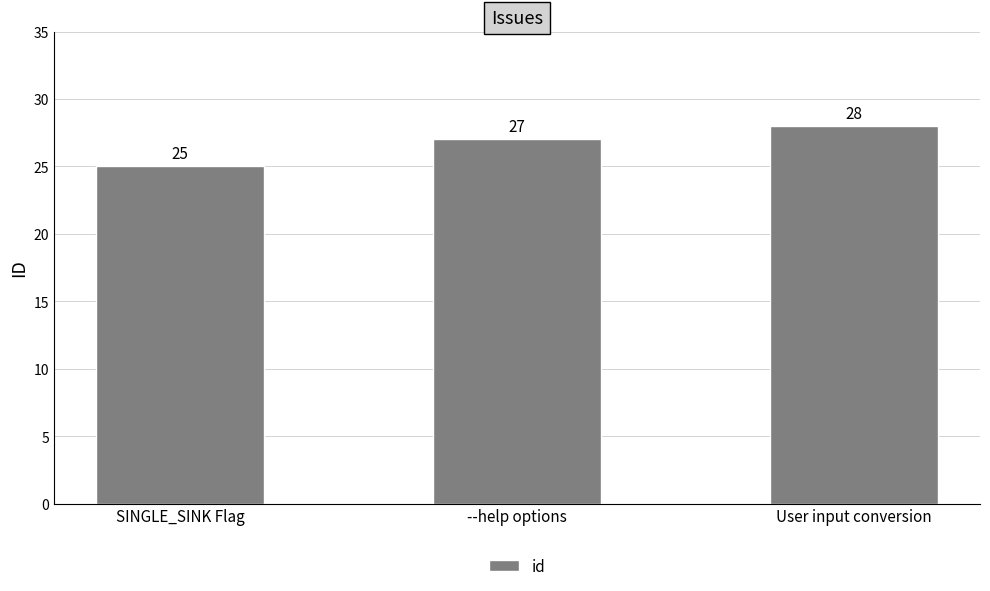

What is the label of the 1st bar from the left?

SINGLE_SINK Flag